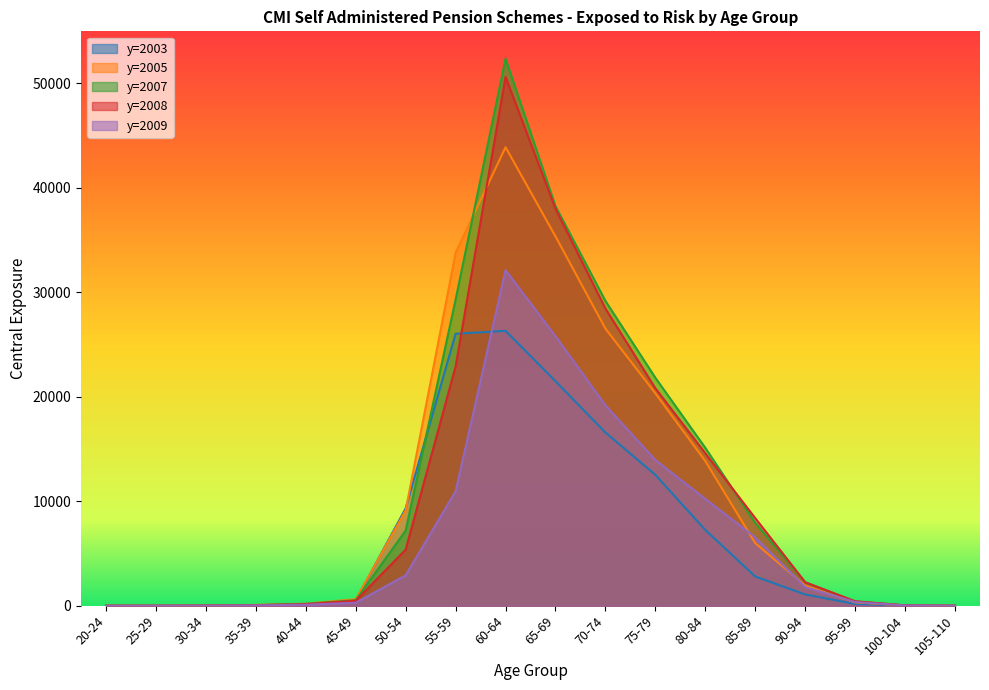

Between 30-34 and 90-94, which series saw the biggest shift?

y=2008